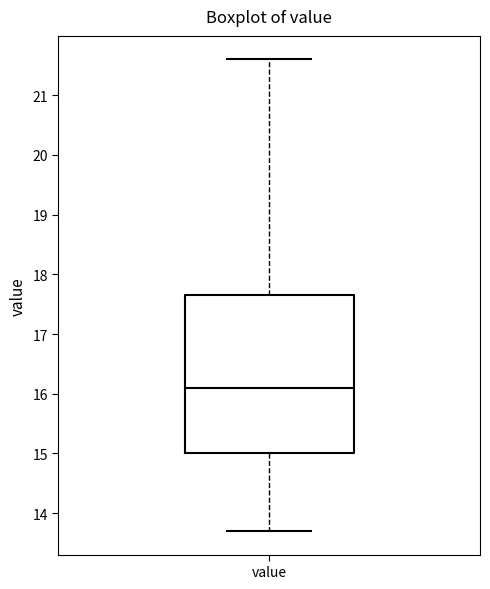

Where does the median line of the box for value sit on the y-axis? The values are not printed on the chart, so give them approximately, as read against the axis.

16.1